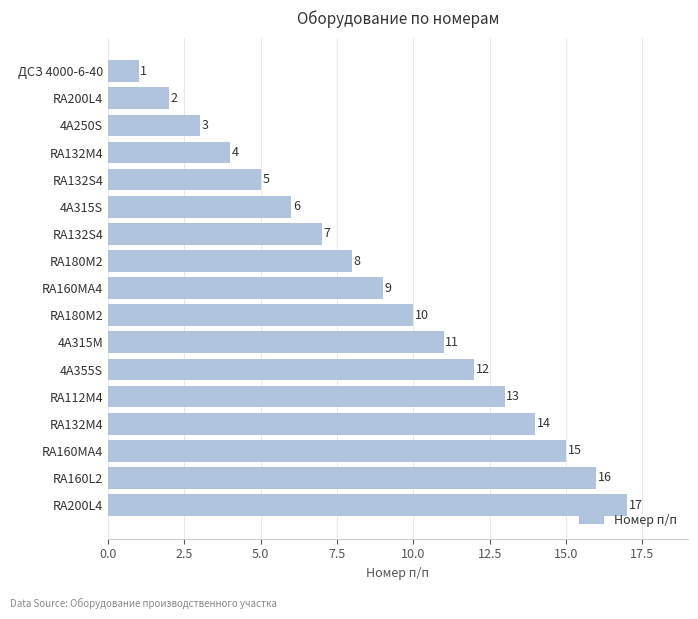

How many bars are there in total?

17